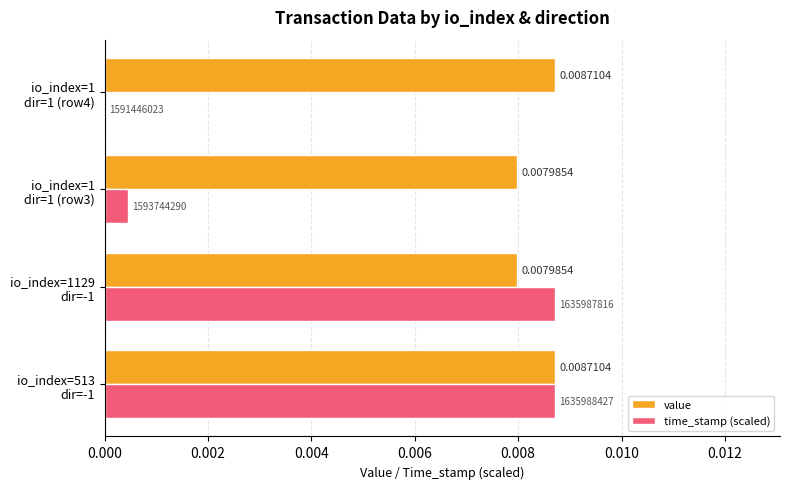

Which series has the largest total across all categories?

value